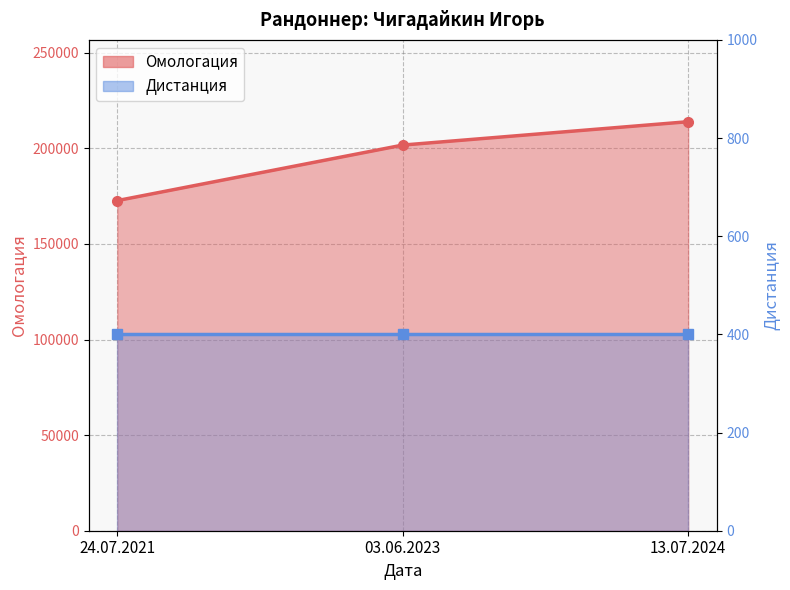

What is the greatest value displayed?

213977